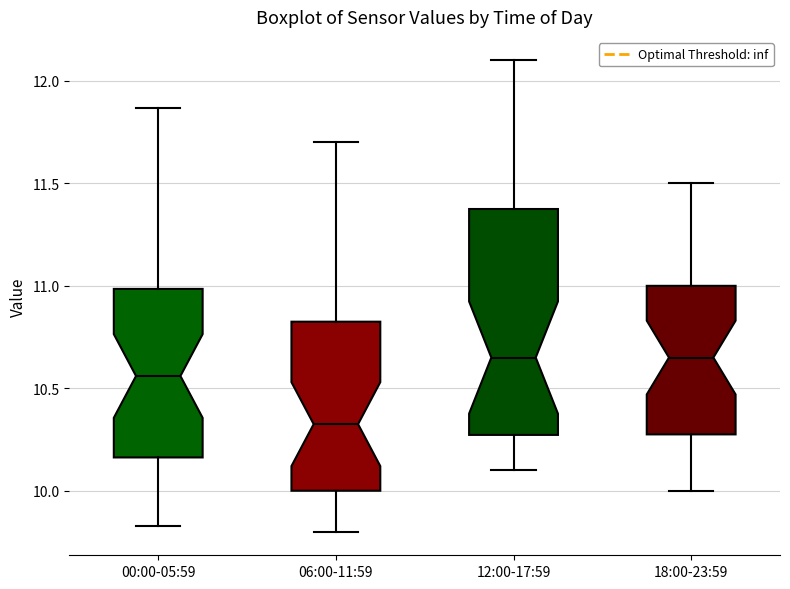

Reading left to right, read every box against the y-axis: the position of its median line, the range the box covers, and the ends of its whiskers. The values are not printed on the chart, so give them approximately, as read against the axis.

00:00-05:59: median 10.55, box 10.15 to 11.00, whiskers 9.85 to 11.85
06:00-11:59: median 10.35, box 10.00 to 10.85, whiskers 9.80 to 11.70
12:00-17:59: median 10.65, box 10.25 to 11.40, whiskers 10.10 to 12.10
18:00-23:59: median 10.65, box 10.30 to 11.00, whiskers 10.00 to 11.50